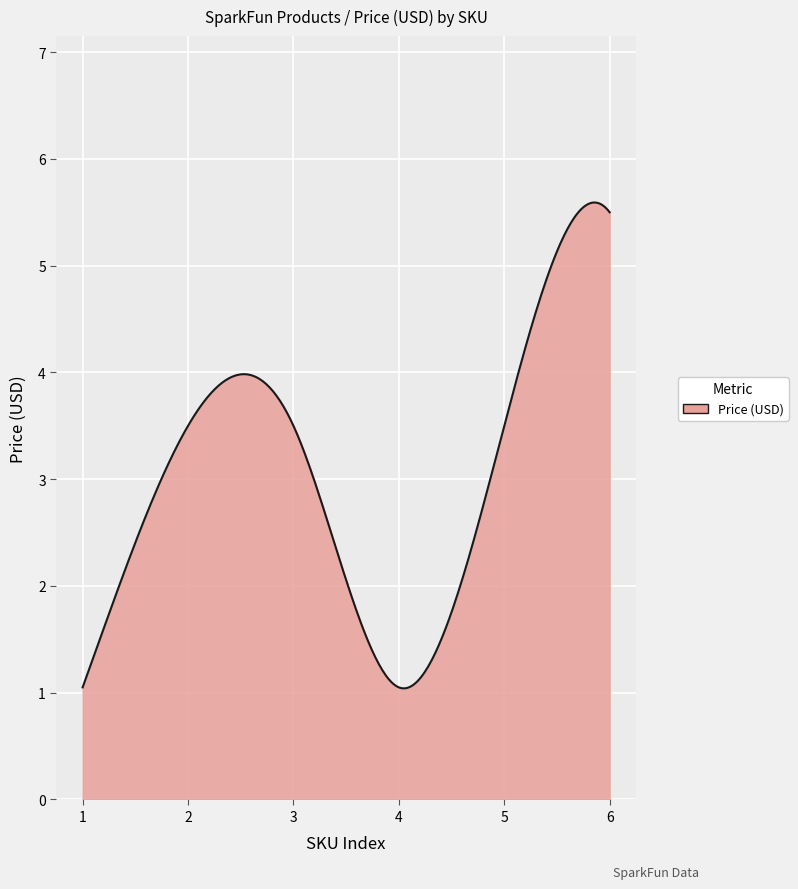

What is the smallest value displayed?

1.0